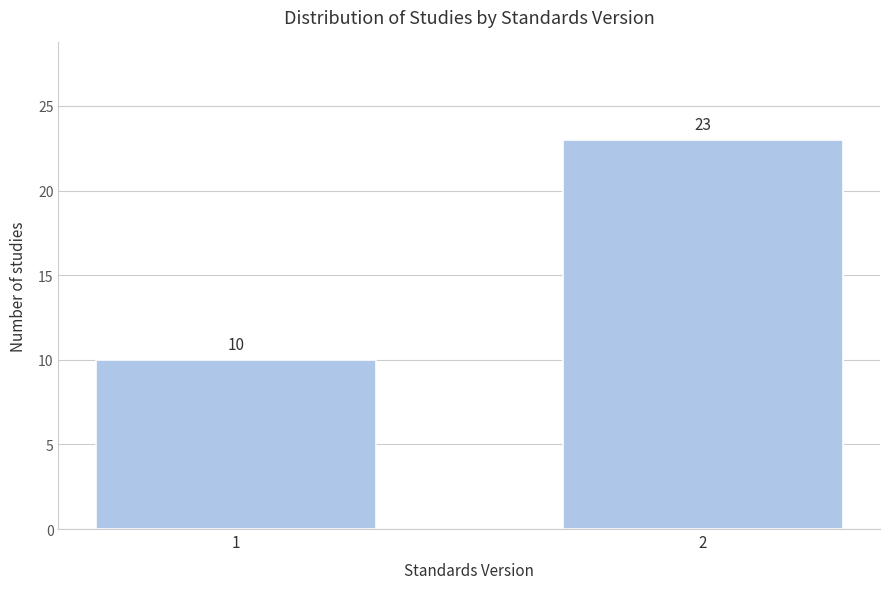

Reading left to right, what are all the values shown in this chart?

10	23